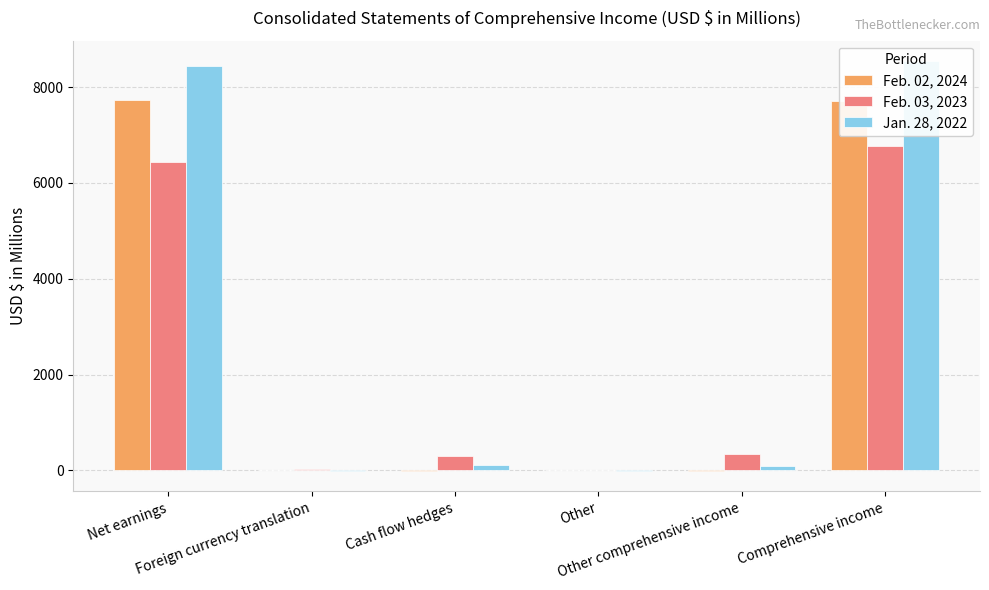

Which series has the largest range (max minus min)?

Jan. 28, 2022